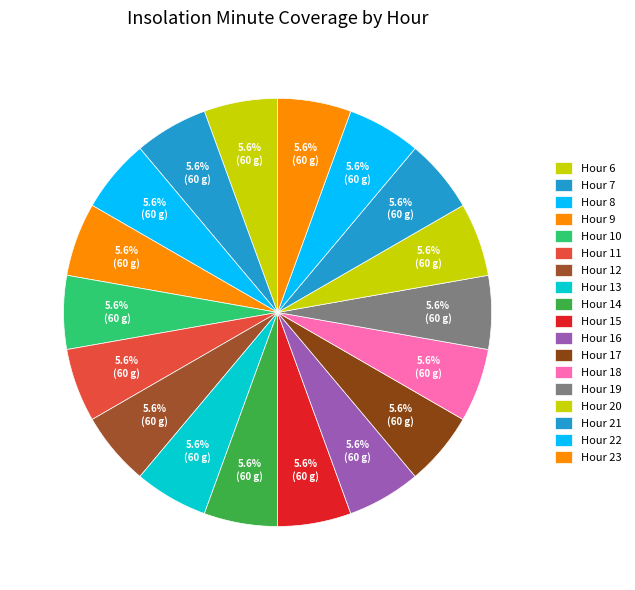

How many segments does this pie chart have?

18